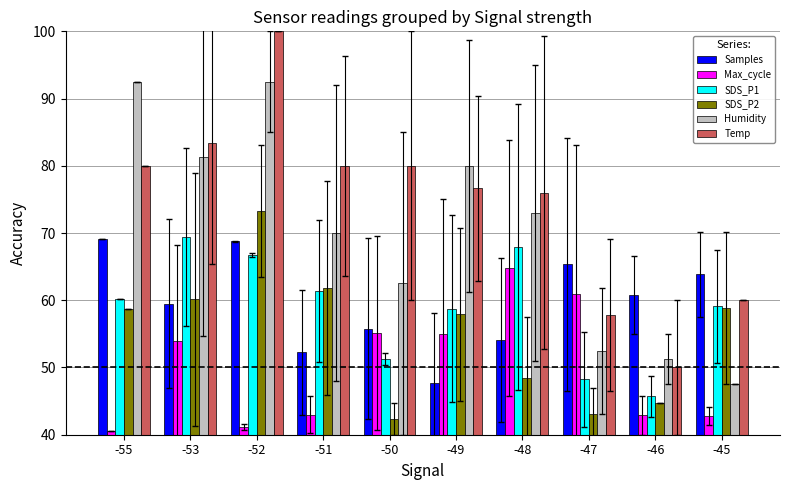

How many groups of bars are there?

10